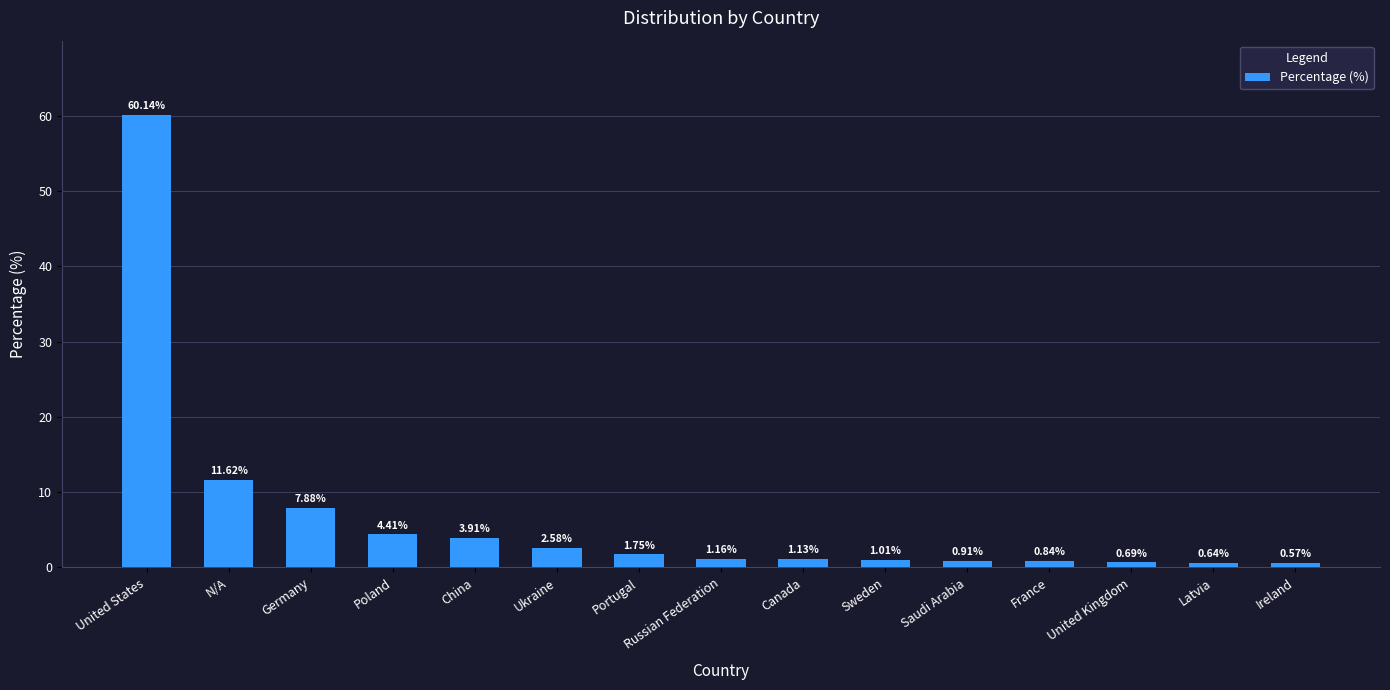

Are the bars grouped side by side (vs. stacked)?

No